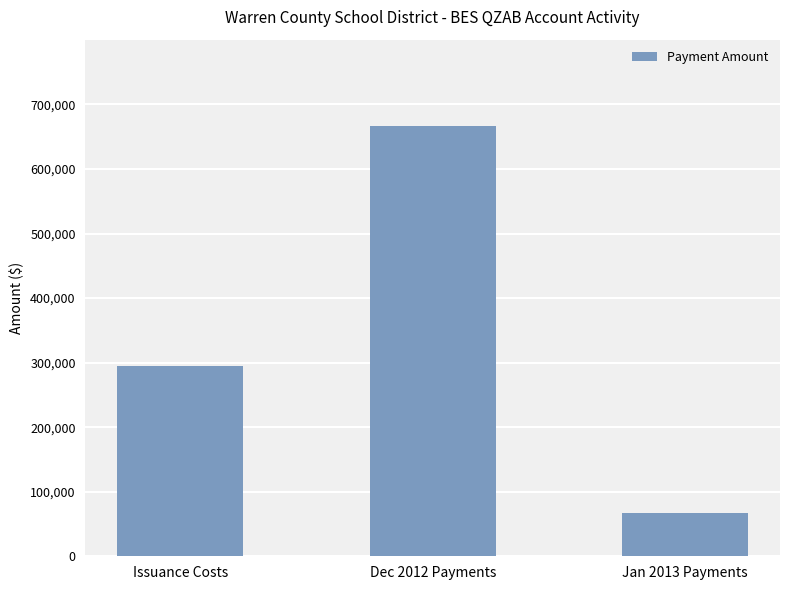

How many values are below 294156?

1